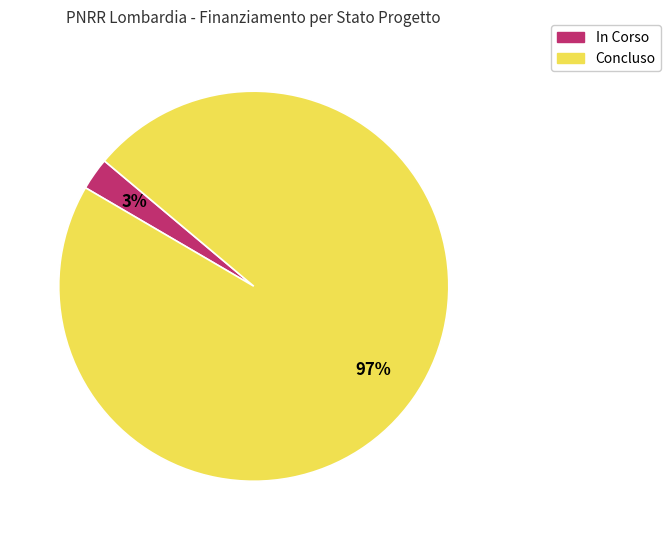

Which category accounts for the majority?

Concluso